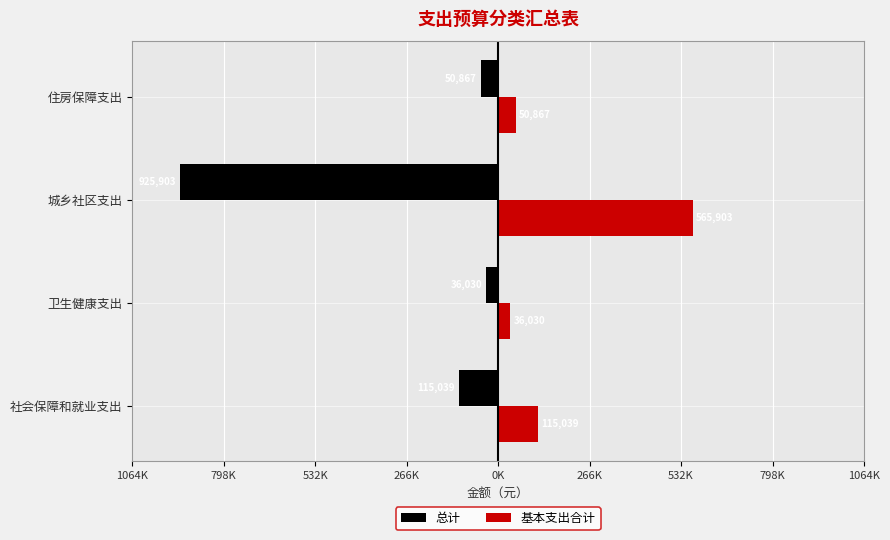

List the series in order of their peak value, lowest first.

总计, 基本支出合计